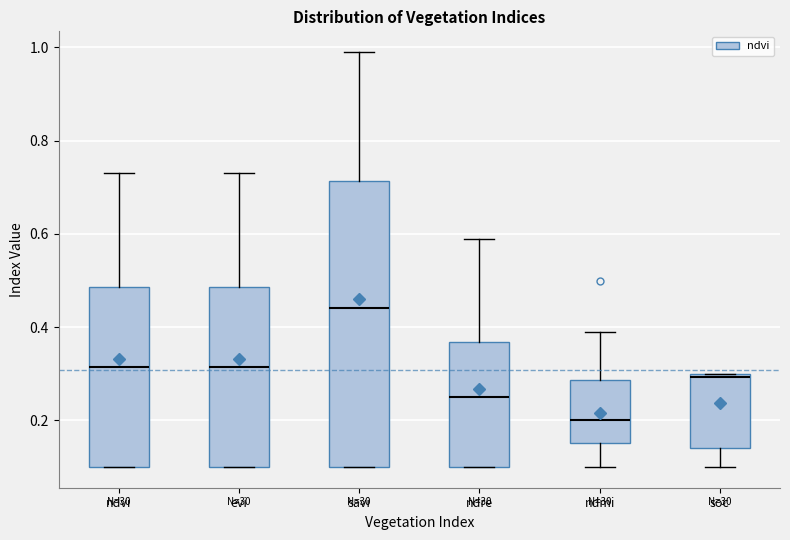

Which box is the tallest, from its lower edge to its upper edge?

savi